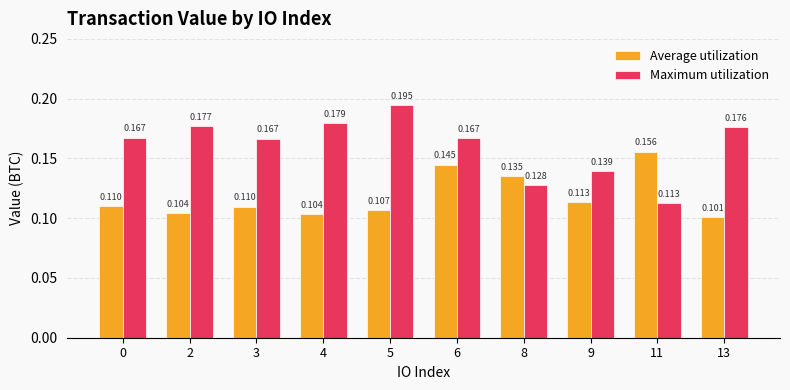

Which series has the largest total across all categories?

Maximum utilization